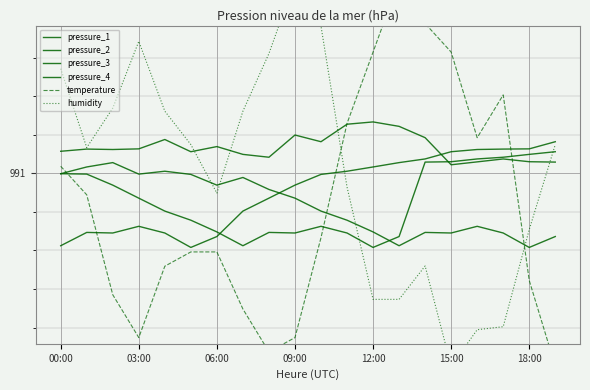

True or false: pressure_2 has a value of 990.8 at 11.

True